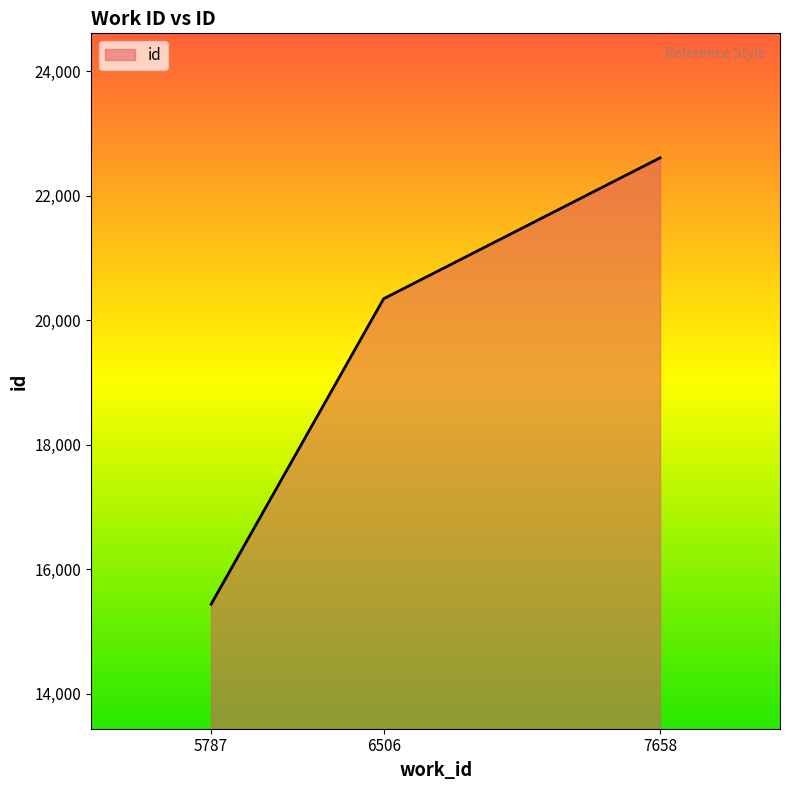

Read the value at 7658, to the nearest 100.

22600